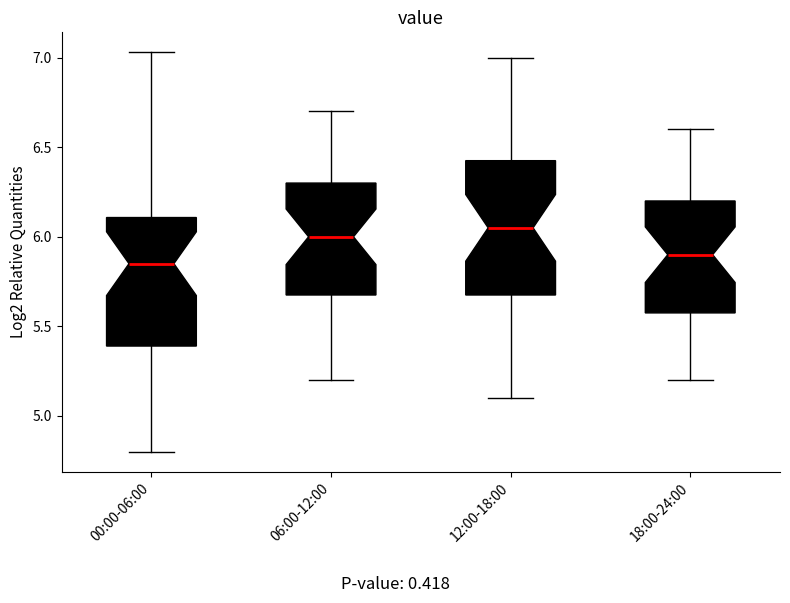

Where is the upper edge of the box for 18:00-24:00 on the y-axis? The values are not printed on the chart, so give them approximately, as read against the axis.

6.20